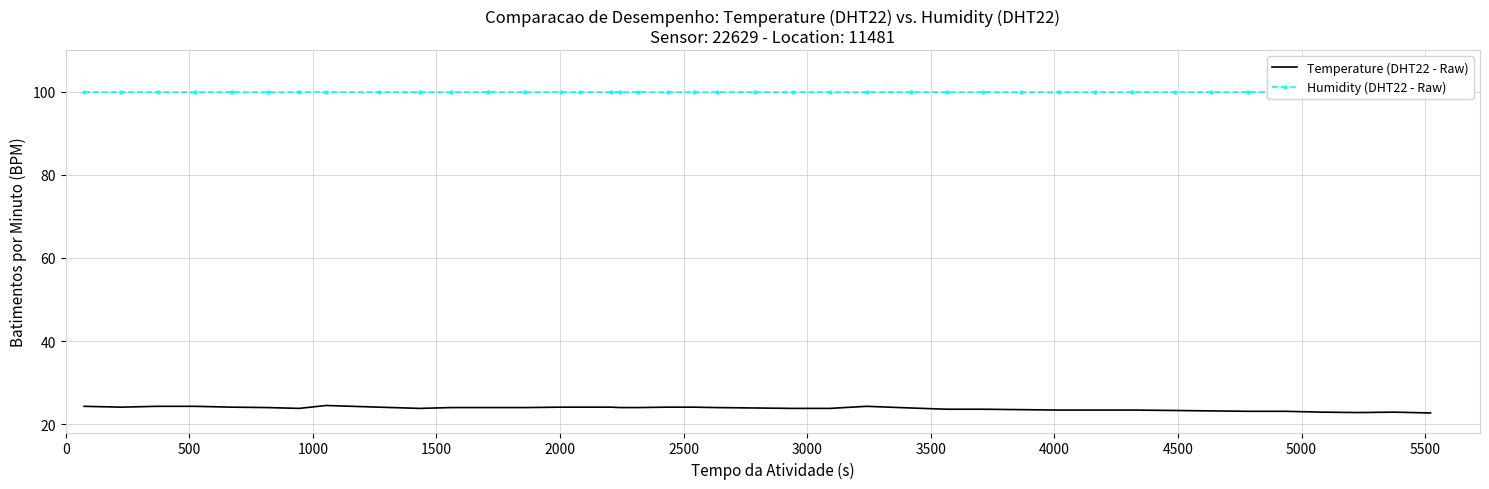

Reading right to left, extract all data points from this chart.

Temperature (DHT22 - Raw): 22.7	22.9	22.8	22.9	23.1	23.1	23.2	23.3	23.4	23.4	23.4	23.5	23.6	23.6	23.9	24.3	23.8	23.8	23.9	24.0	24.1	24.1	24.0	24.0	24.1	24.1	24.1	24.0	24.0	24.0	23.8	24.1	24.5	23.8	24.0	24.1	24.3	24.3	24.1	24.3
Humidity (DHT22 - Raw): 99.9	99.9	99.9	99.9	99.9	99.9	99.9	99.9	99.9	99.9	99.9	99.9	99.9	99.9	99.9	99.9	99.9	99.9	99.9	99.9	99.9	99.9	99.9	99.9	99.9	99.9	99.9	99.9	99.9	99.9	99.9	99.9	99.9	99.9	99.9	99.9	99.9	99.9	99.9	99.9